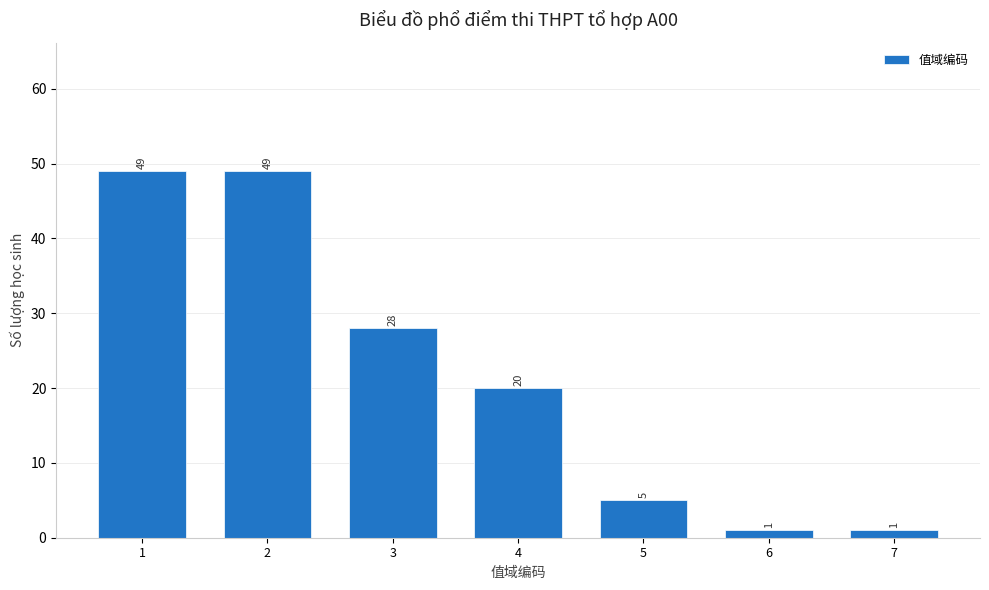

Reading left to right, extract all data points from this chart.

49	49	28	20	5	1	1